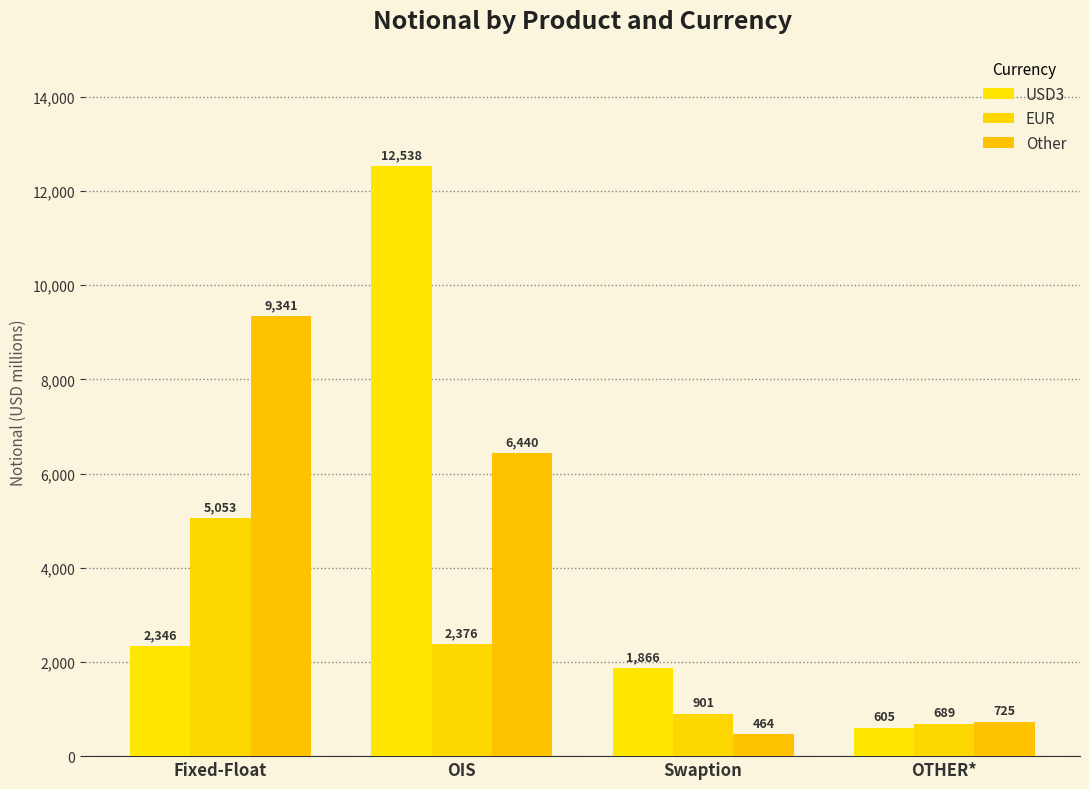

At which label does EUR first exceed 2376?

Fixed-Float